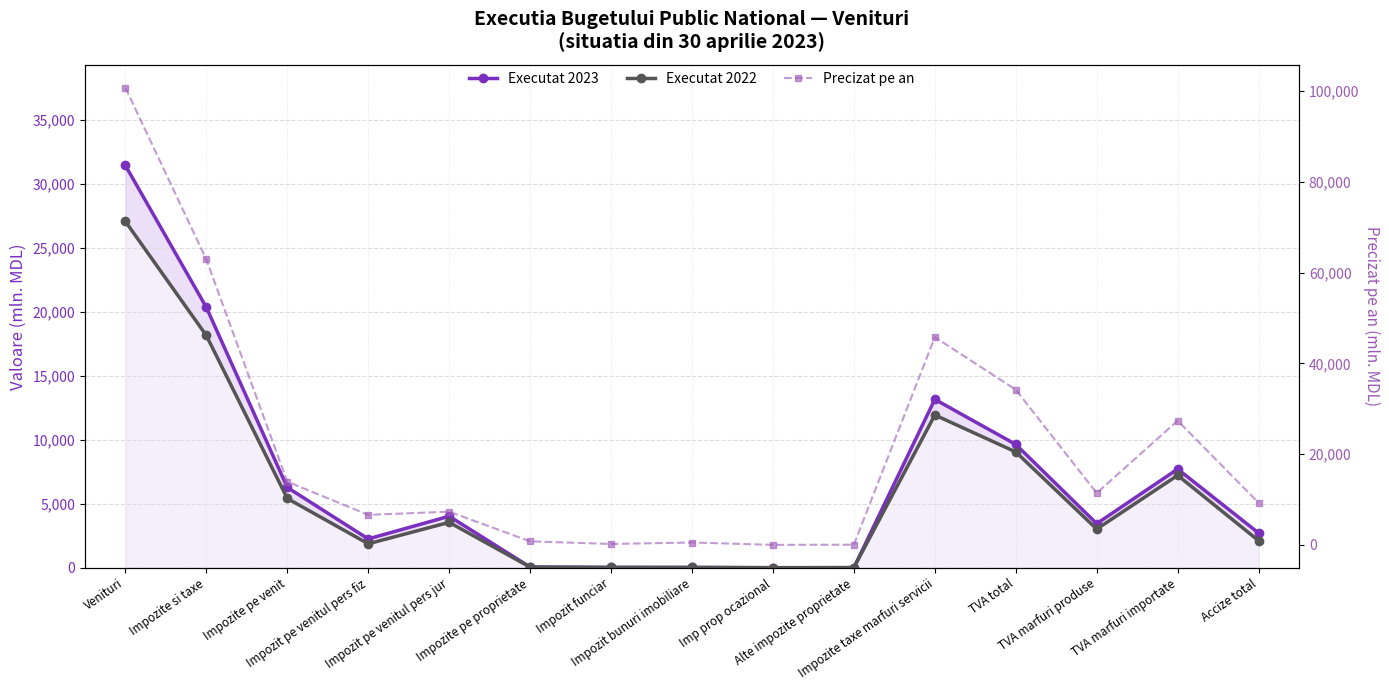

How many times do Executat 2023 and Executat 2022 cross each other?

2